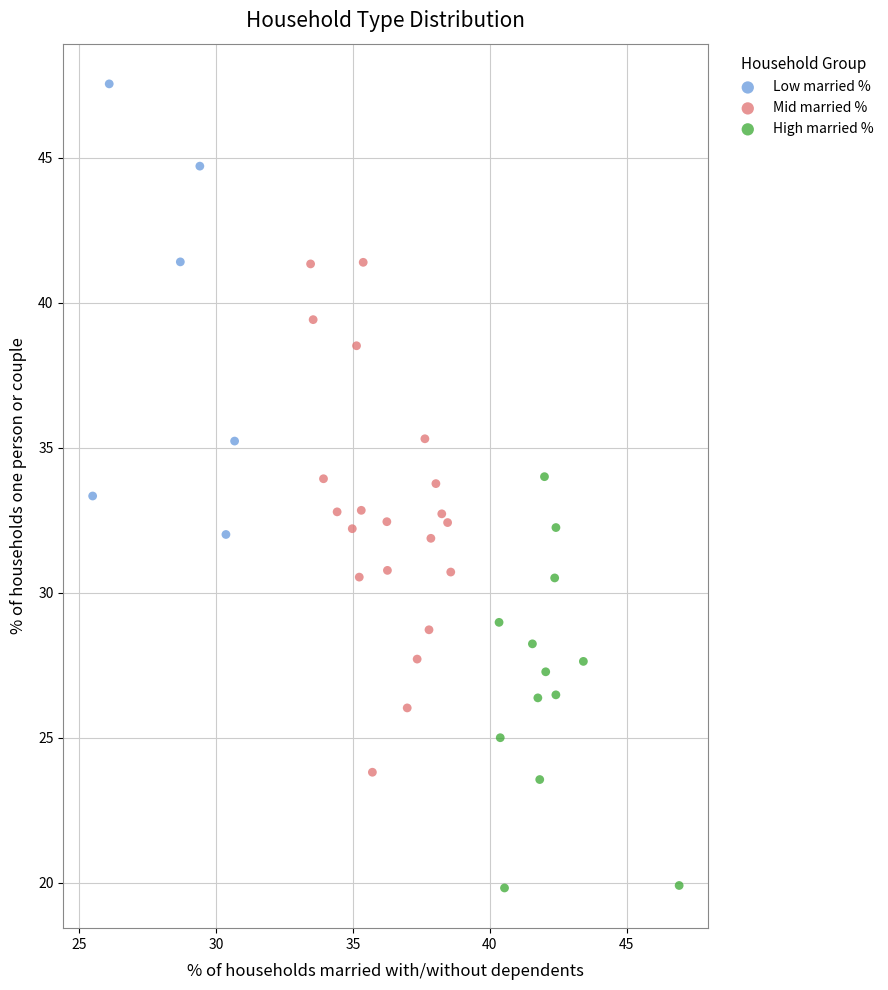

Which series reaches the minimum Y coordinate?

High married %